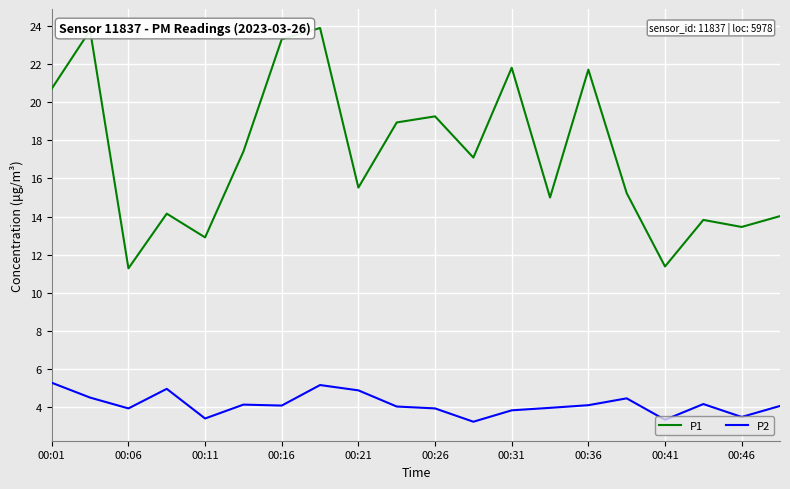

Rank the series by their average value, from lowest to highest.

P2, P1